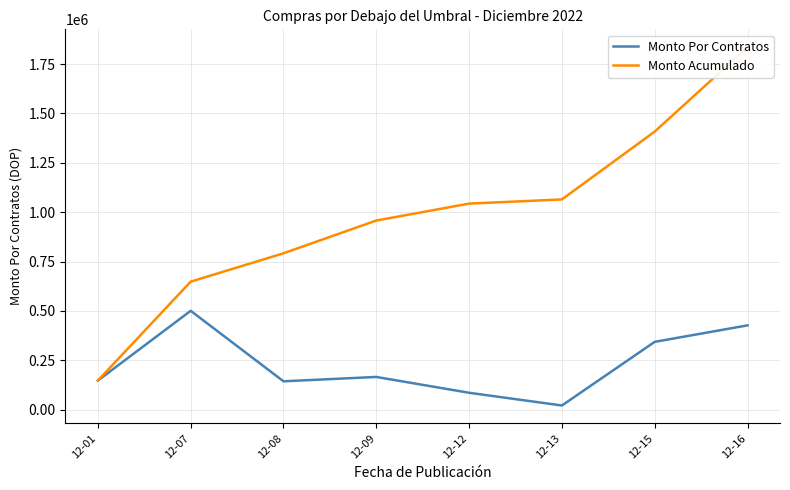

True or false: Monto Acumulado and Monto Por Contratos intersect in this chart.

False